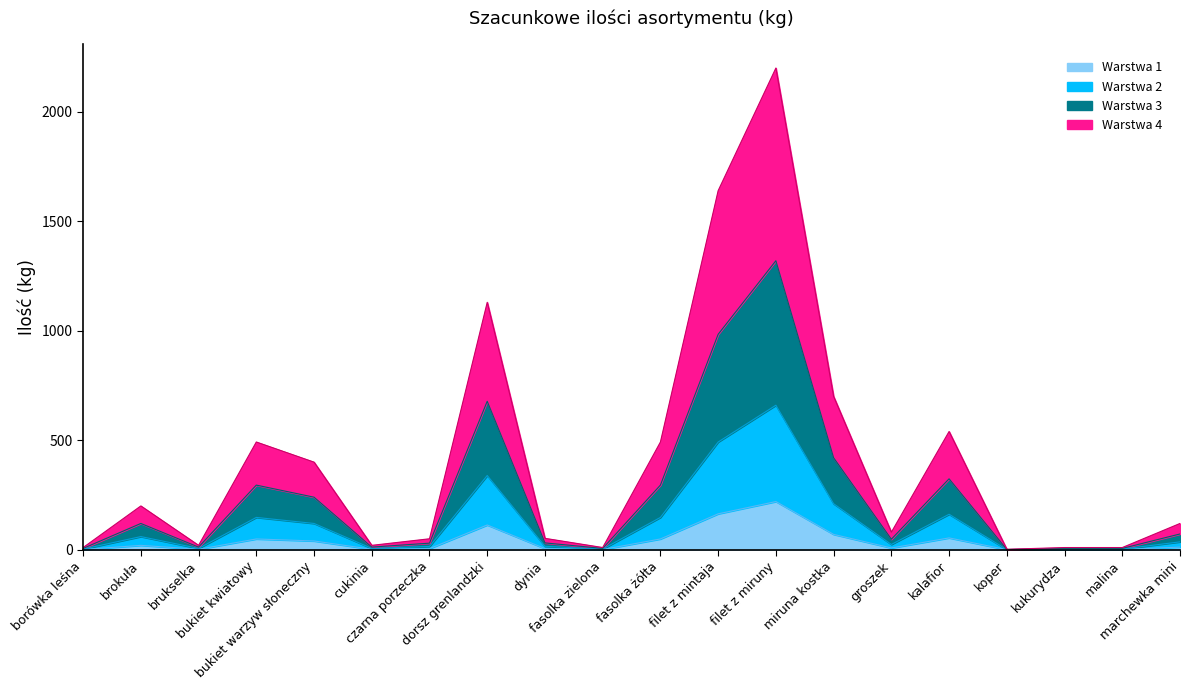

True or false: Wartość brutto (zł) and Szacunkowa ilość (kg) intersect in this chart.

False